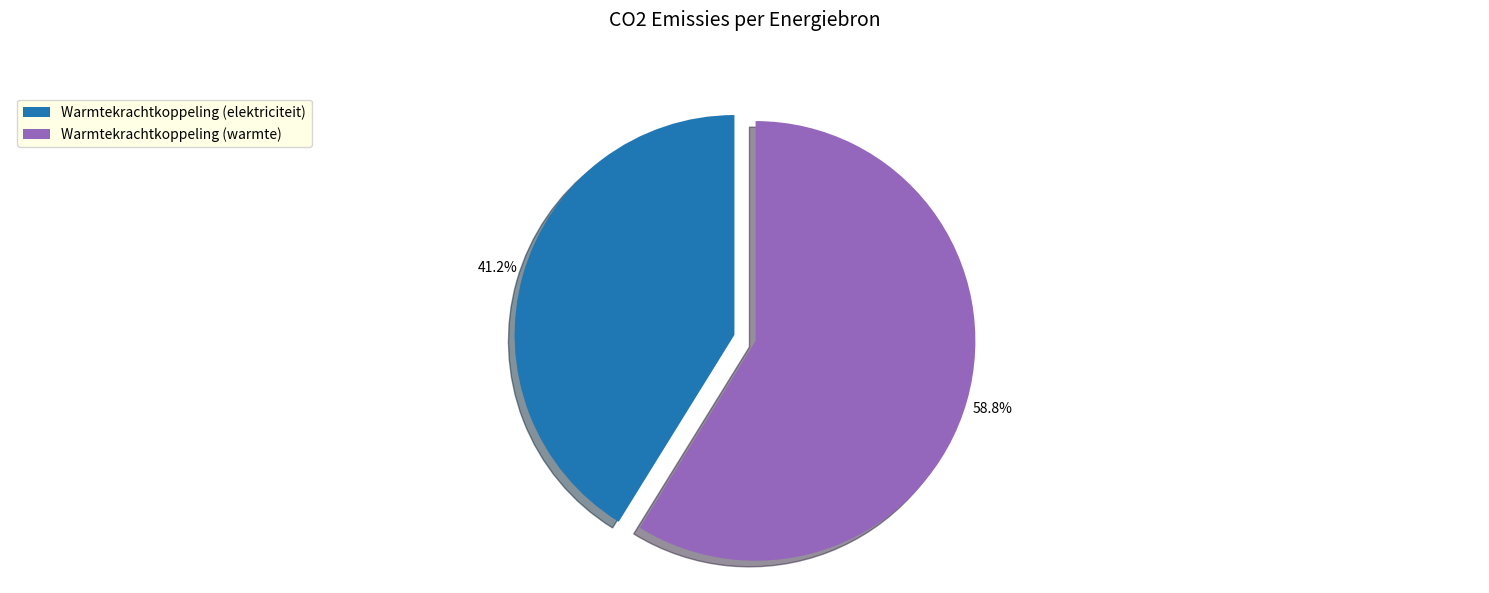

What is the majority slice?

Warmtekrachtkoppeling (warmte)